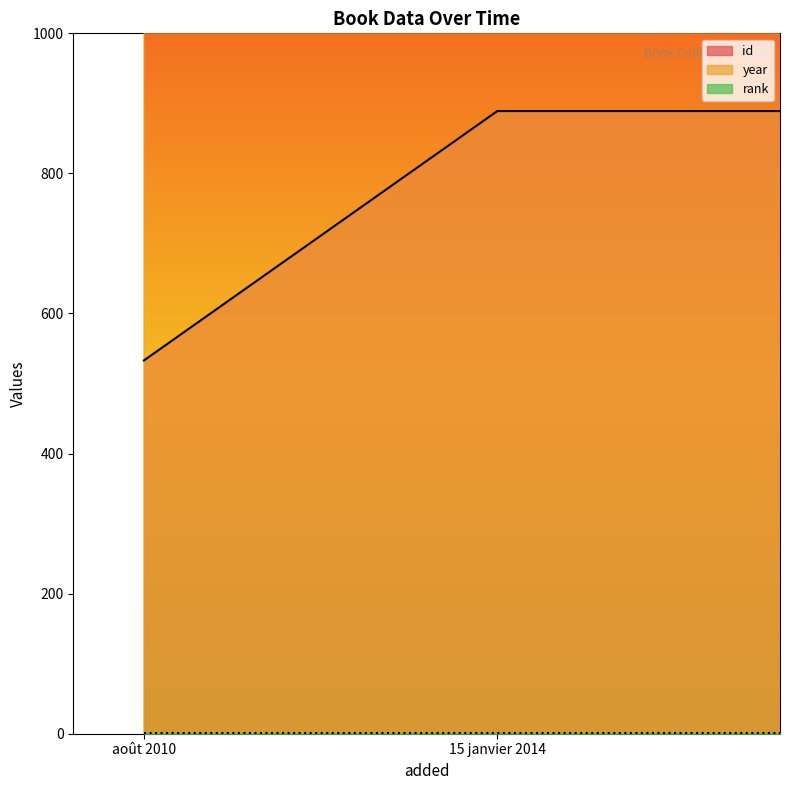

Which category has the lowest value across all series?

15 janvier 2014